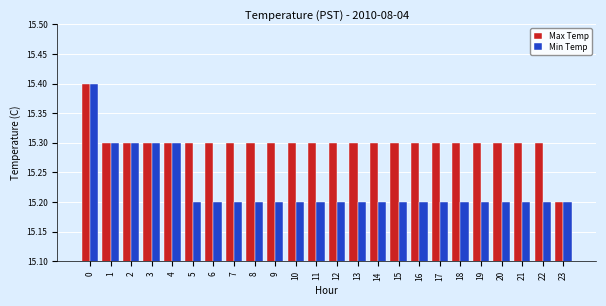

Are the bars grouped side by side (vs. stacked)?

Yes